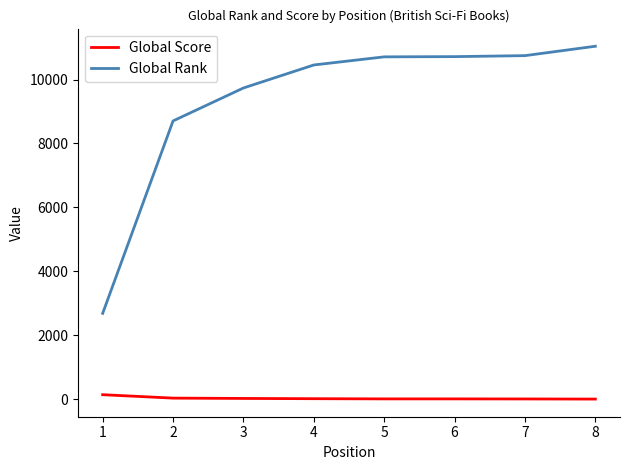

Which series has the largest range (max minus min)?

Global Rank